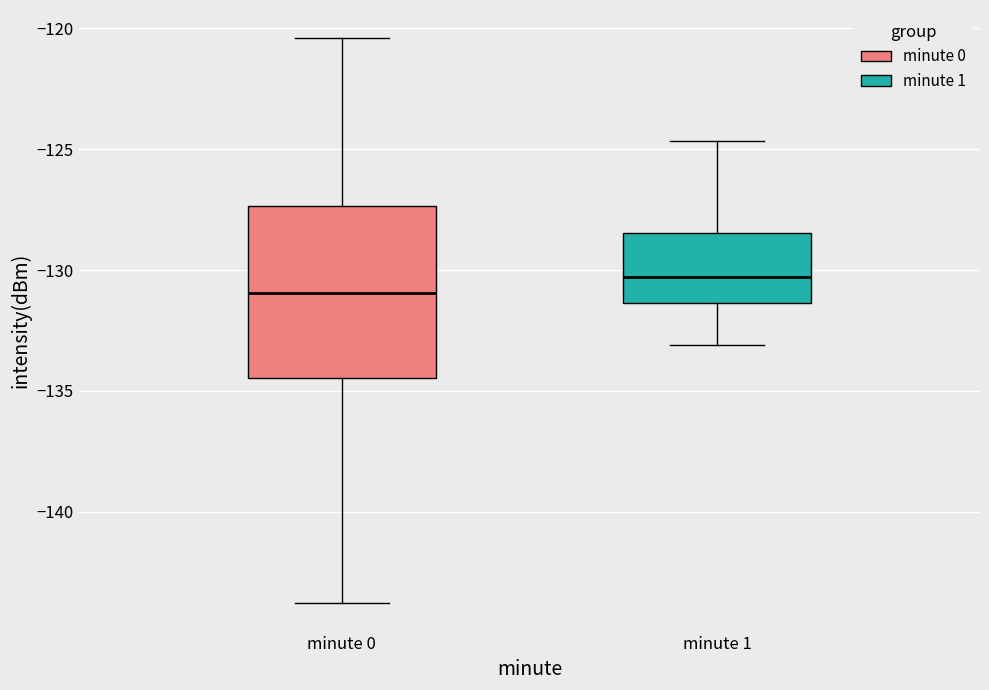

Reading left to right, read every box against the y-axis: the position of its median line, the range the box covers, and the ends of its whiskers. The values are not printed on the chart, so give them approximately, as read against the axis.

minute 0: median -131.0, box -134.5 to -127.5, whiskers -144.0 to -120.5
minute 1: median -130.5, box -131.5 to -128.5, whiskers -133.0 to -124.5